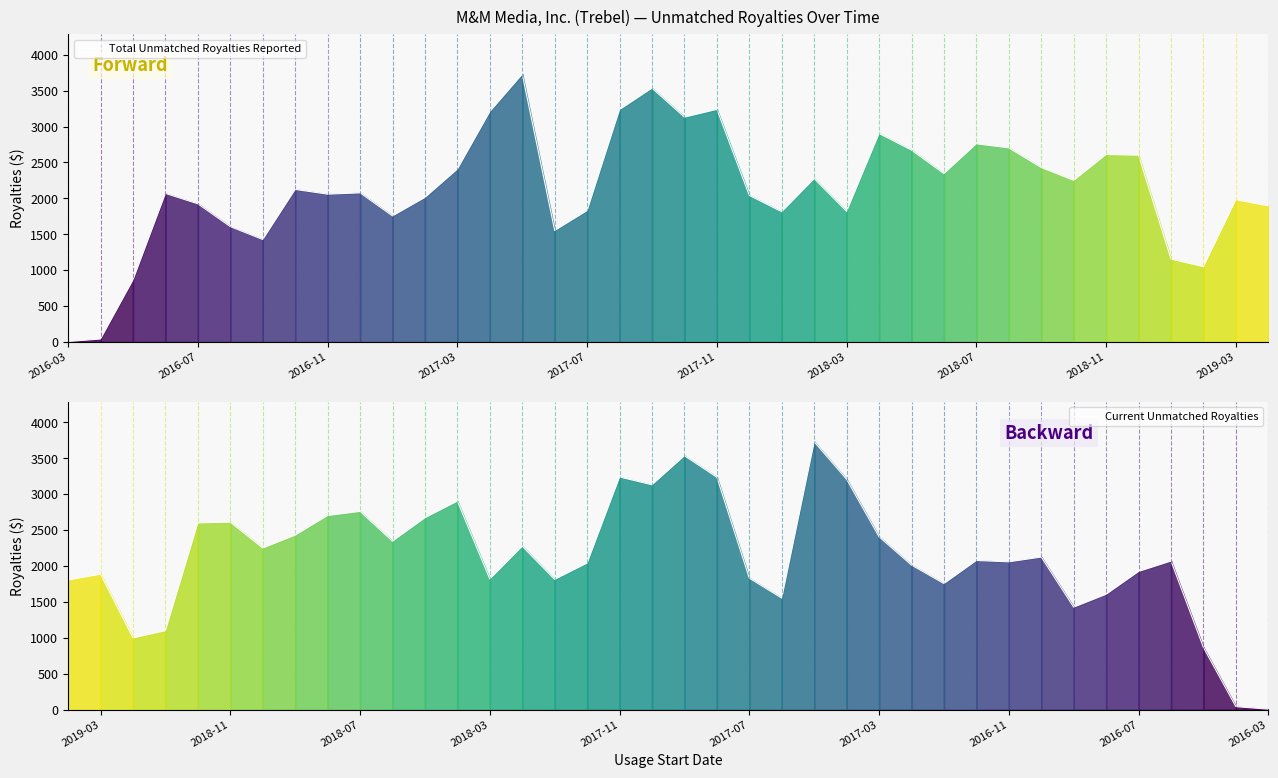

How many lines are shown in the chart?

2